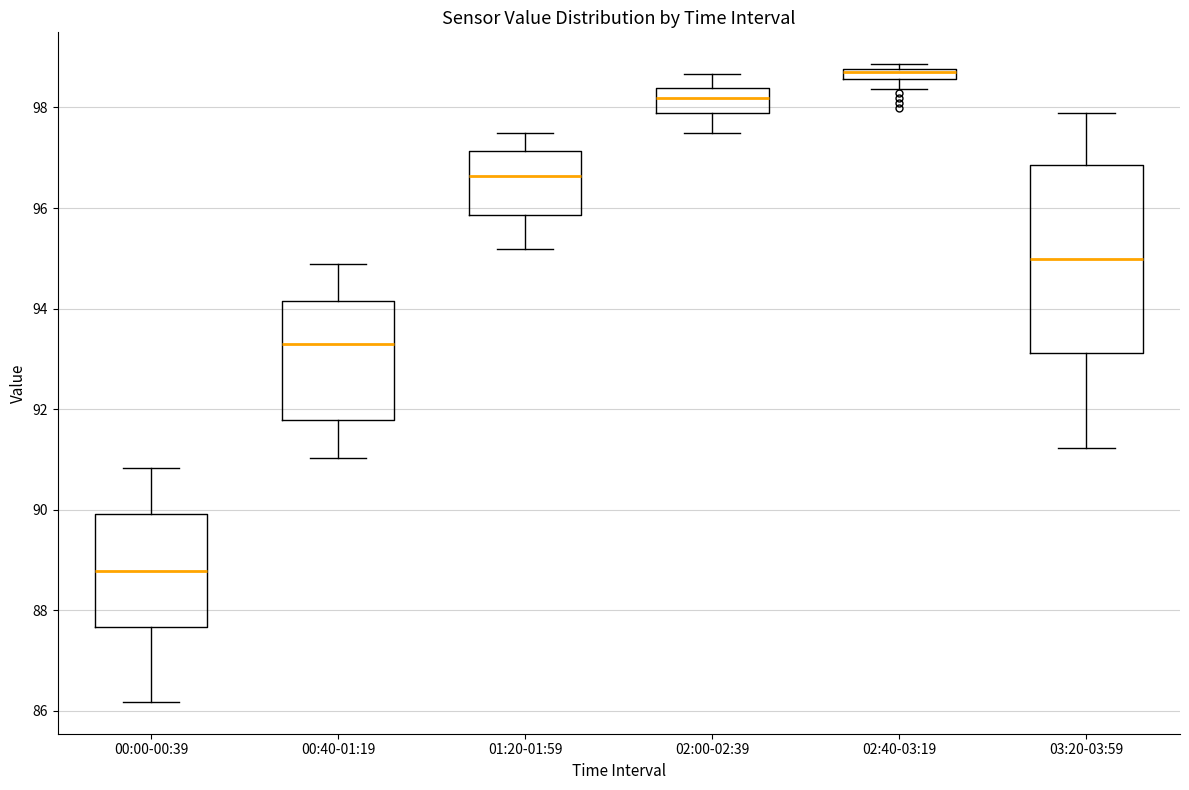

Where does the lower whisker of the box for 00:40-01:19 end on the y-axis? The values are not printed on the chart, so give them approximately, as read against the axis.

91.0